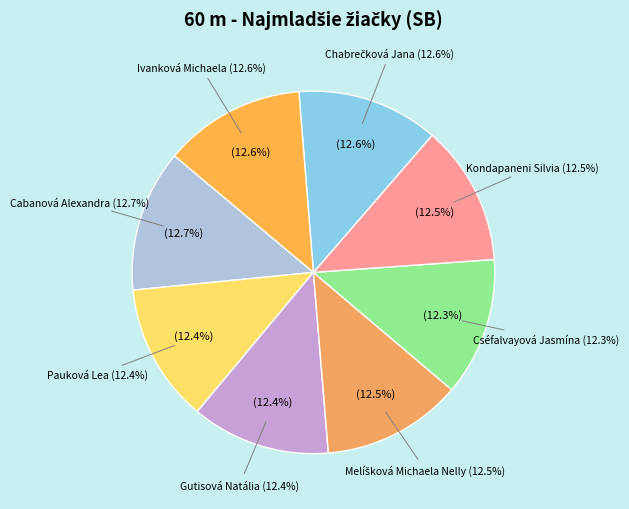

Combined, what portion of the pie is Ivanková Michaela and Pauková Lea?

25.0%